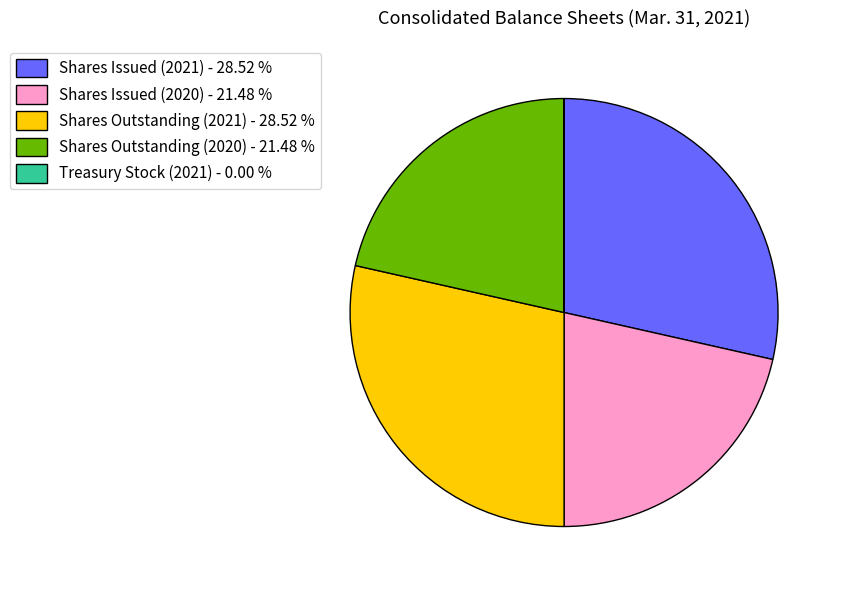

Is the sum of Shares Issued (2021) - 28.52 % and Shares Outstanding (2021) - 28.52 % greater than half?

Yes